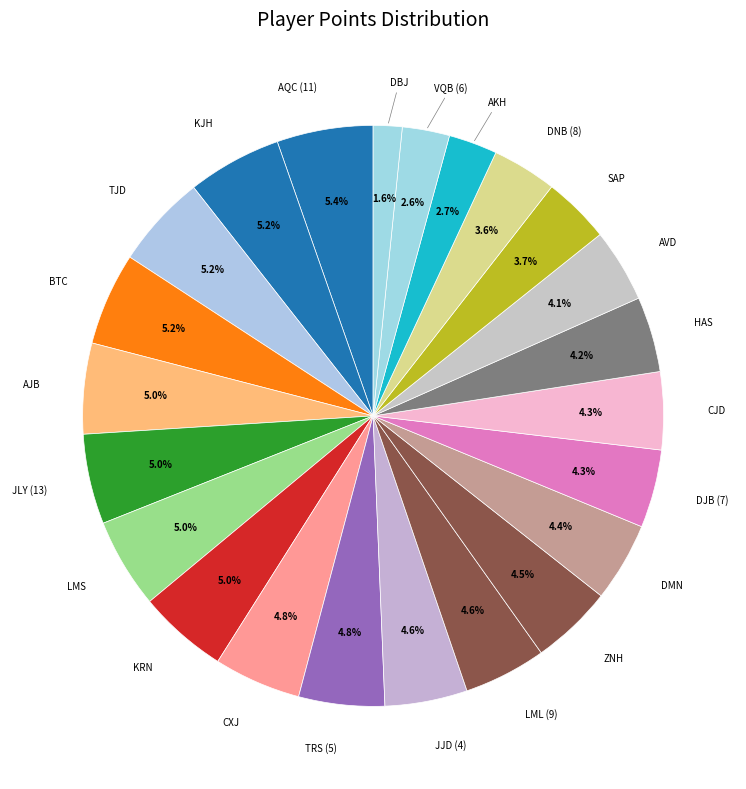

Is the sum of LMS and SAP greater than half?

No